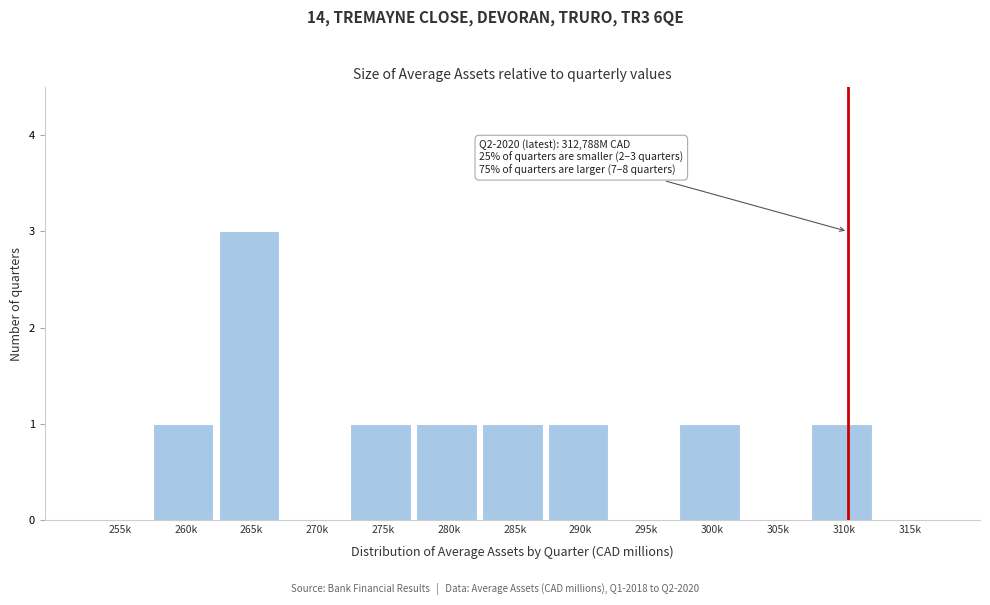

Reading left to right, what are all the values shown in this chart?

255k=0	260k=1	265k=3	270k=0	275k=1	280k=1	285k=1	290k=1	295k=0	300k=1	305k=0	310k=1	315k=0